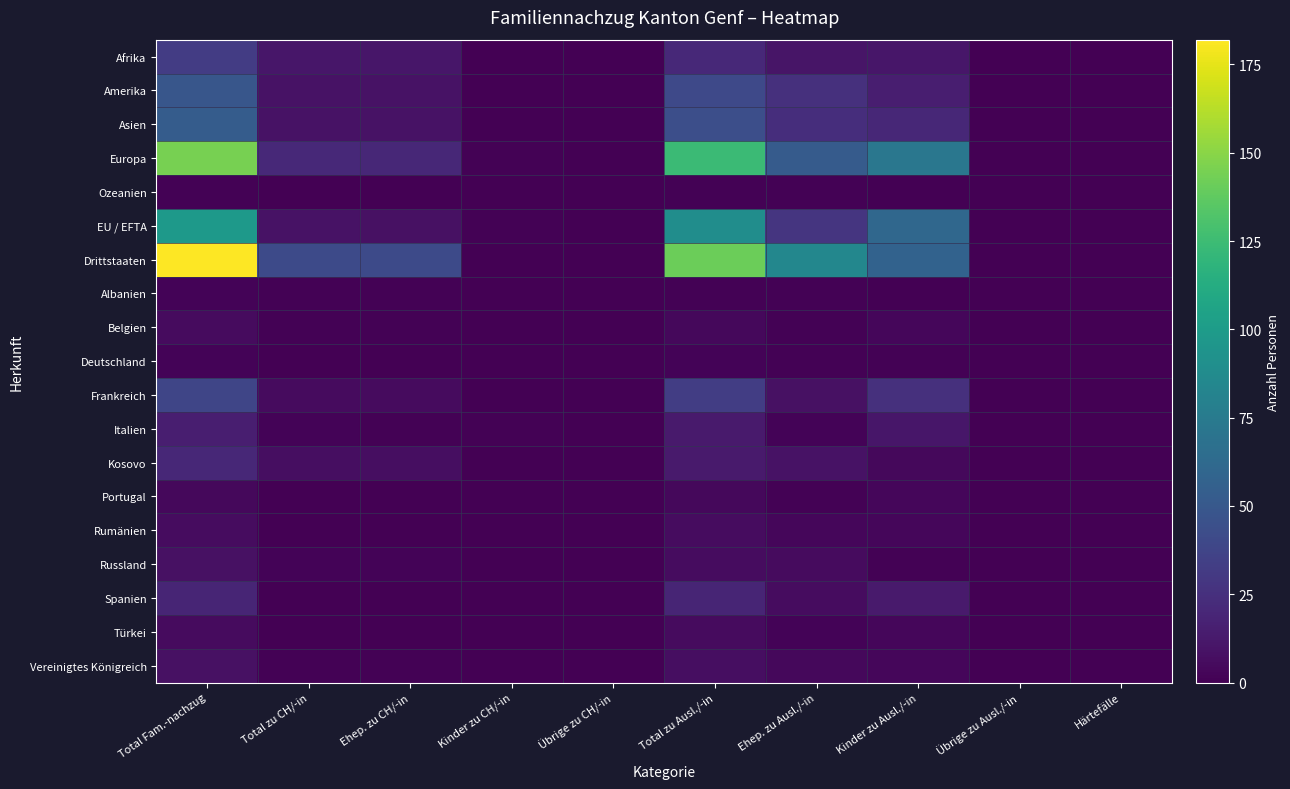

Reading left to right, list all the values displayed in this chart.

Afrika: Total Fam.-nachzug=32	Total zu CH/-in=11	Ehep. zu CH/-in=11	Kinder zu CH/-in=0	Übrige zu CH/-in=0	Total zu Ausl./-in=21	Ehep. zu Ausl./-in=10	Kinder zu Ausl./-in=11	Übrige zu Ausl./-in=0	Härtefälle=0
Amerika: Total Fam.-nachzug=49	Total zu CH/-in=9	Ehep. zu CH/-in=9	Kinder zu CH/-in=0	Übrige zu CH/-in=0	Total zu Ausl./-in=40	Ehep. zu Ausl./-in=25	Kinder zu Ausl./-in=15	Übrige zu Ausl./-in=0	Härtefälle=0
Asien: Total Fam.-nachzug=53	Total zu CH/-in=9	Ehep. zu CH/-in=9	Kinder zu CH/-in=0	Übrige zu CH/-in=0	Total zu Ausl./-in=44	Ehep. zu Ausl./-in=24	Kinder zu Ausl./-in=20	Übrige zu Ausl./-in=0	Härtefälle=0
Europa: Total Fam.-nachzug=145	Total zu CH/-in=21	Ehep. zu CH/-in=20	Kinder zu CH/-in=1	Übrige zu CH/-in=0	Total zu Ausl./-in=124	Ehep. zu Ausl./-in=52	Kinder zu Ausl./-in=72	Übrige zu Ausl./-in=0	Härtefälle=0
Ozeanien: Total Fam.-nachzug=1	Total zu CH/-in=0	Ehep. zu CH/-in=0	Kinder zu CH/-in=0	Übrige zu CH/-in=0	Total zu Ausl./-in=1	Ehep. zu Ausl./-in=1	Kinder zu Ausl./-in=0	Übrige zu Ausl./-in=0	Härtefälle=0
EU / EFTA: Total Fam.-nachzug=98	Total zu CH/-in=9	Ehep. zu CH/-in=8	Kinder zu CH/-in=1	Übrige zu CH/-in=0	Total zu Ausl./-in=89	Ehep. zu Ausl./-in=28	Kinder zu Ausl./-in=61	Übrige zu Ausl./-in=0	Härtefälle=0
Drittstaaten: Total Fam.-nachzug=182	Total zu CH/-in=41	Ehep. zu CH/-in=41	Kinder zu CH/-in=0	Übrige zu CH/-in=0	Total zu Ausl./-in=141	Ehep. zu Ausl./-in=84	Kinder zu Ausl./-in=57	Übrige zu Ausl./-in=0	Härtefälle=0
Albanien: Total Fam.-nachzug=2	Total zu CH/-in=1	Ehep. zu CH/-in=1	Kinder zu CH/-in=0	Übrige zu CH/-in=0	Total zu Ausl./-in=1	Ehep. zu Ausl./-in=1	Kinder zu Ausl./-in=0	Übrige zu Ausl./-in=0	Härtefälle=0
Belgien: Total Fam.-nachzug=5	Total zu CH/-in=1	Ehep. zu CH/-in=1	Kinder zu CH/-in=0	Übrige zu CH/-in=0	Total zu Ausl./-in=4	Ehep. zu Ausl./-in=1	Kinder zu Ausl./-in=3	Übrige zu Ausl./-in=0	Härtefälle=0
Deutschland: Total Fam.-nachzug=2	Total zu CH/-in=0	Ehep. zu CH/-in=0	Kinder zu CH/-in=0	Übrige zu CH/-in=0	Total zu Ausl./-in=2	Ehep. zu Ausl./-in=1	Kinder zu Ausl./-in=1	Übrige zu Ausl./-in=0	Härtefälle=0
Frankreich: Total Fam.-nachzug=38	Total zu CH/-in=5	Ehep. zu CH/-in=5	Kinder zu CH/-in=0	Übrige zu CH/-in=0	Total zu Ausl./-in=33	Ehep. zu Ausl./-in=8	Kinder zu Ausl./-in=25	Übrige zu Ausl./-in=0	Härtefälle=0
Italien: Total Fam.-nachzug=15	Total zu CH/-in=2	Ehep. zu CH/-in=1	Kinder zu CH/-in=1	Übrige zu CH/-in=0	Total zu Ausl./-in=13	Ehep. zu Ausl./-in=2	Kinder zu Ausl./-in=11	Übrige zu Ausl./-in=0	Härtefälle=0
Kosovo: Total Fam.-nachzug=20	Total zu CH/-in=7	Ehep. zu CH/-in=7	Kinder zu CH/-in=0	Übrige zu CH/-in=0	Total zu Ausl./-in=13	Ehep. zu Ausl./-in=9	Kinder zu Ausl./-in=4	Übrige zu Ausl./-in=0	Härtefälle=0
Portugal: Total Fam.-nachzug=4	Total zu CH/-in=0	Ehep. zu CH/-in=0	Kinder zu CH/-in=0	Übrige zu CH/-in=0	Total zu Ausl./-in=4	Ehep. zu Ausl./-in=1	Kinder zu Ausl./-in=3	Übrige zu Ausl./-in=0	Härtefälle=0
Rumänien: Total Fam.-nachzug=6	Total zu CH/-in=0	Ehep. zu CH/-in=0	Kinder zu CH/-in=0	Übrige zu CH/-in=0	Total zu Ausl./-in=6	Ehep. zu Ausl./-in=3	Kinder zu Ausl./-in=3	Übrige zu Ausl./-in=0	Härtefälle=0
Russland: Total Fam.-nachzug=8	Total zu CH/-in=2	Ehep. zu CH/-in=2	Kinder zu CH/-in=0	Übrige zu CH/-in=0	Total zu Ausl./-in=6	Ehep. zu Ausl./-in=5	Kinder zu Ausl./-in=1	Übrige zu Ausl./-in=0	Härtefälle=0
Spanien: Total Fam.-nachzug=19	Total zu CH/-in=0	Ehep. zu CH/-in=0	Kinder zu CH/-in=0	Übrige zu CH/-in=0	Total zu Ausl./-in=19	Ehep. zu Ausl./-in=6	Kinder zu Ausl./-in=13	Übrige zu Ausl./-in=0	Härtefälle=0
Türkei: Total Fam.-nachzug=5	Total zu CH/-in=0	Ehep. zu CH/-in=0	Kinder zu CH/-in=0	Übrige zu CH/-in=0	Total zu Ausl./-in=5	Ehep. zu Ausl./-in=2	Kinder zu Ausl./-in=3	Übrige zu Ausl./-in=0	Härtefälle=0
Vereinigtes Königreich: Total Fam.-nachzug=8	Total zu CH/-in=1	Ehep. zu CH/-in=1	Kinder zu CH/-in=0	Übrige zu CH/-in=0	Total zu Ausl./-in=7	Ehep. zu Ausl./-in=4	Kinder zu Ausl./-in=3	Übrige zu Ausl./-in=0	Härtefälle=0